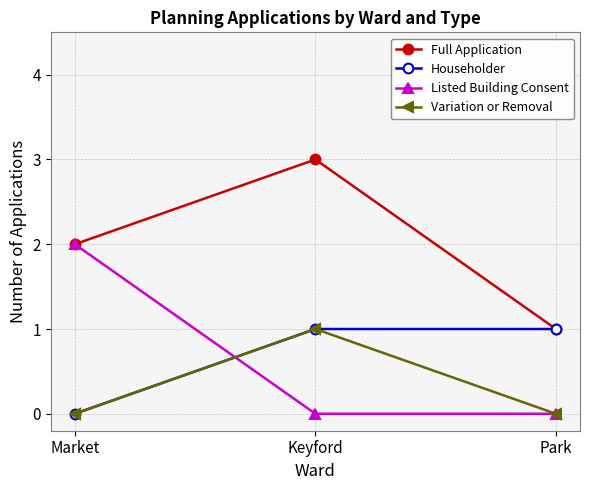

Which series changed the most between Keyford and Park?

Full Application